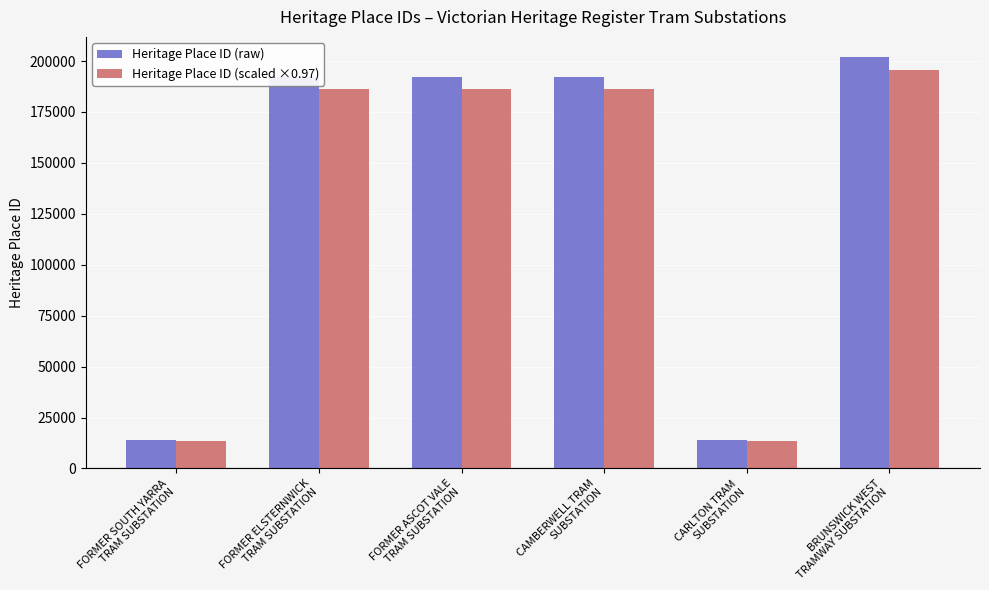

What is the label of the 1st bar from the left?

FORMER SOUTH YARRA
TRAM SUBSTATION